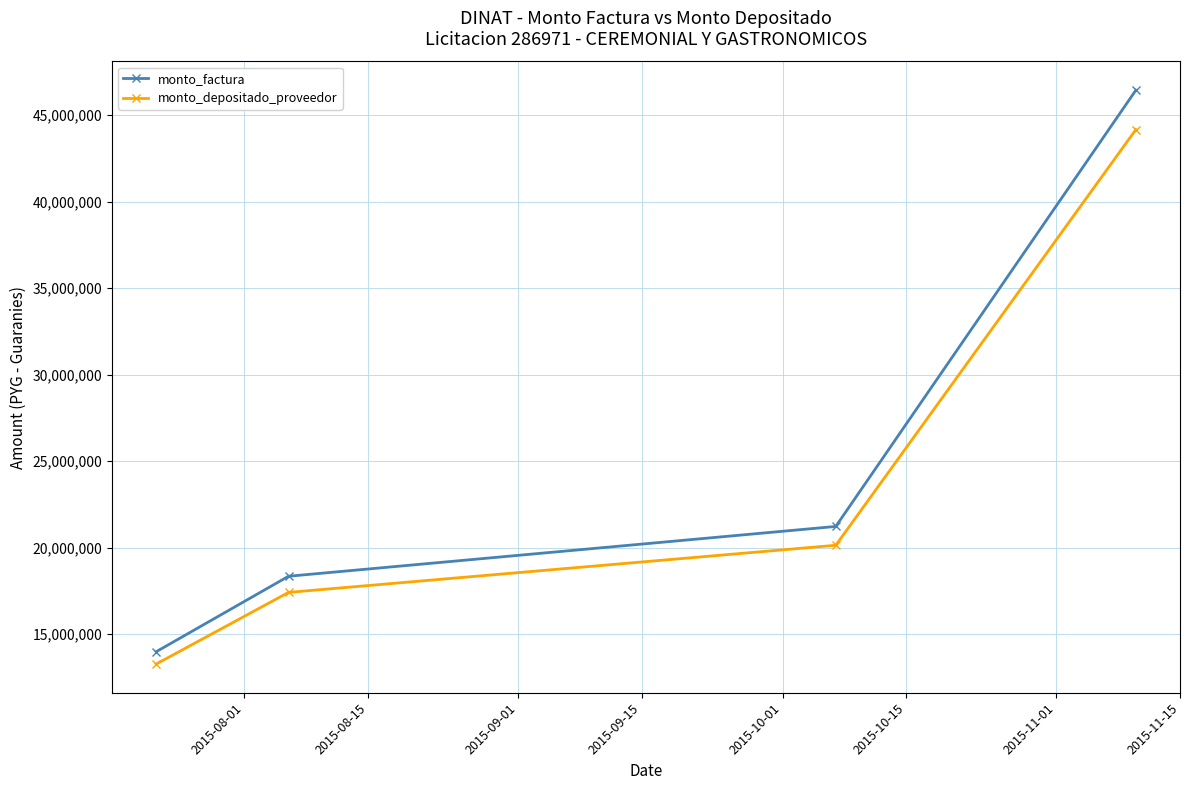

What is the value of the monto_factura point at the 2nd from the left?

18350000